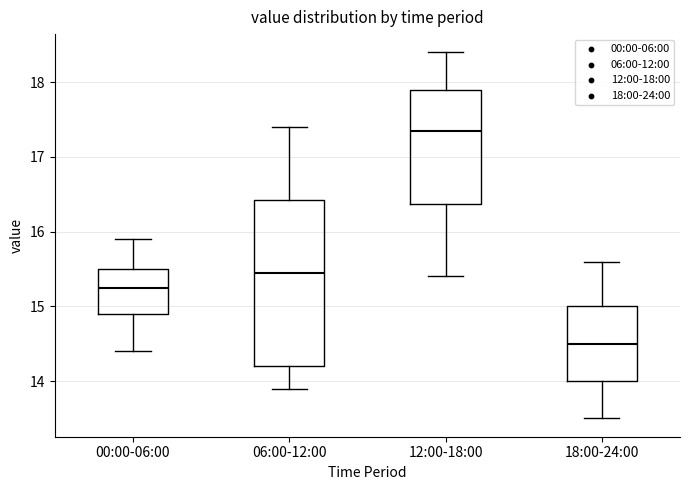

Which box's median line is the highest?

12:00-18:00